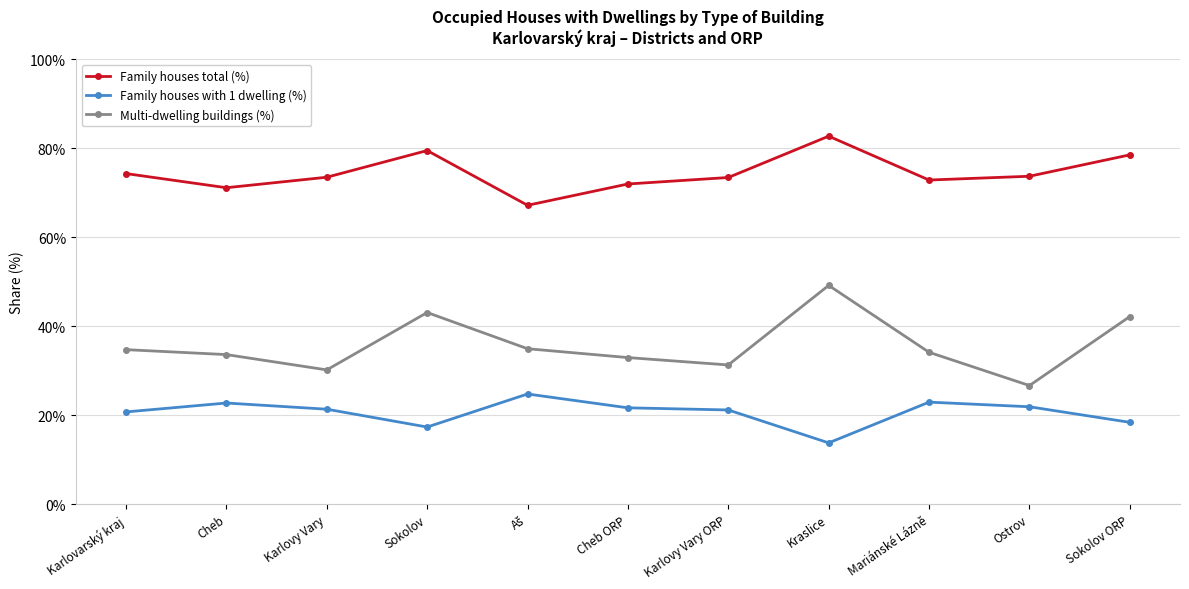

What is the approximate value of Multi-dwelling buildings (%) at Cheb ORP?

32.9